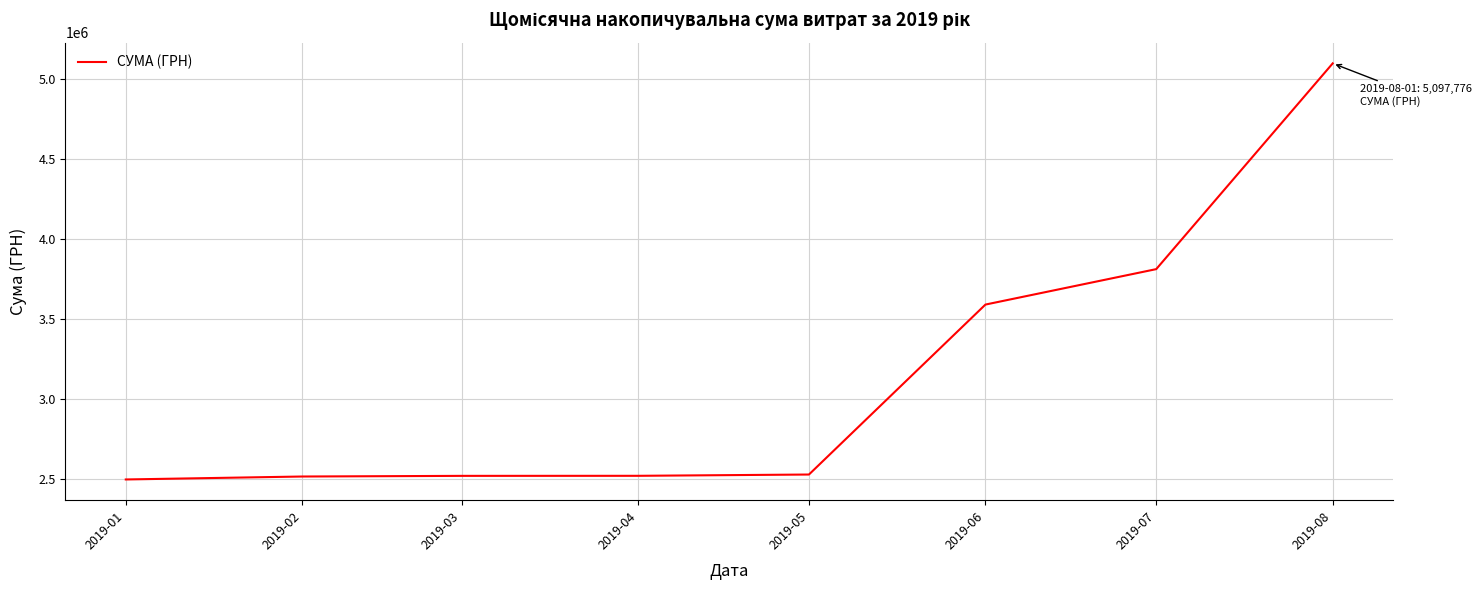

Is this an area chart (filled region under the line)?

No